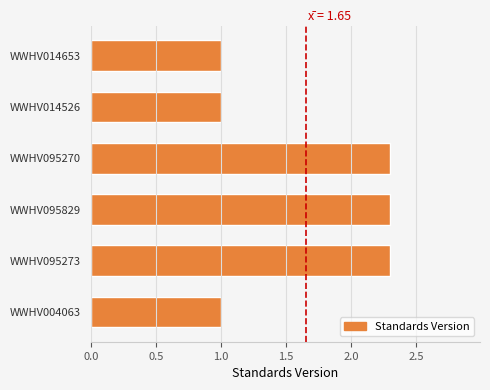

Are the bars grouped side by side (vs. stacked)?

No